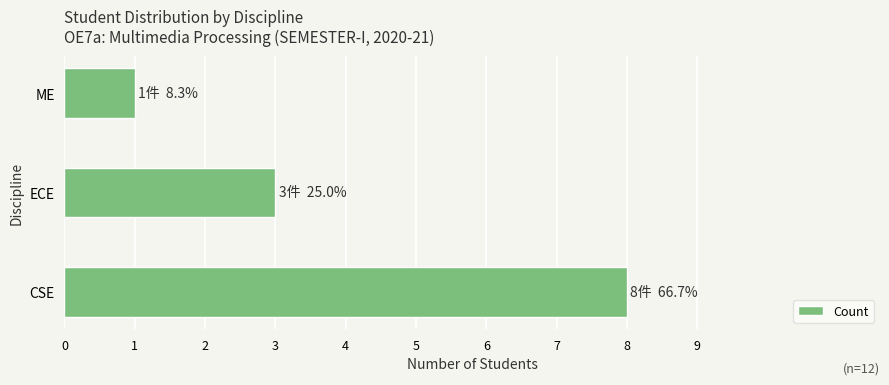

What is the sum of all values?

12